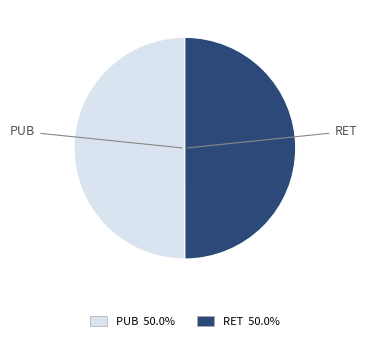

True or false: RET accounts for 50% of the total.

True